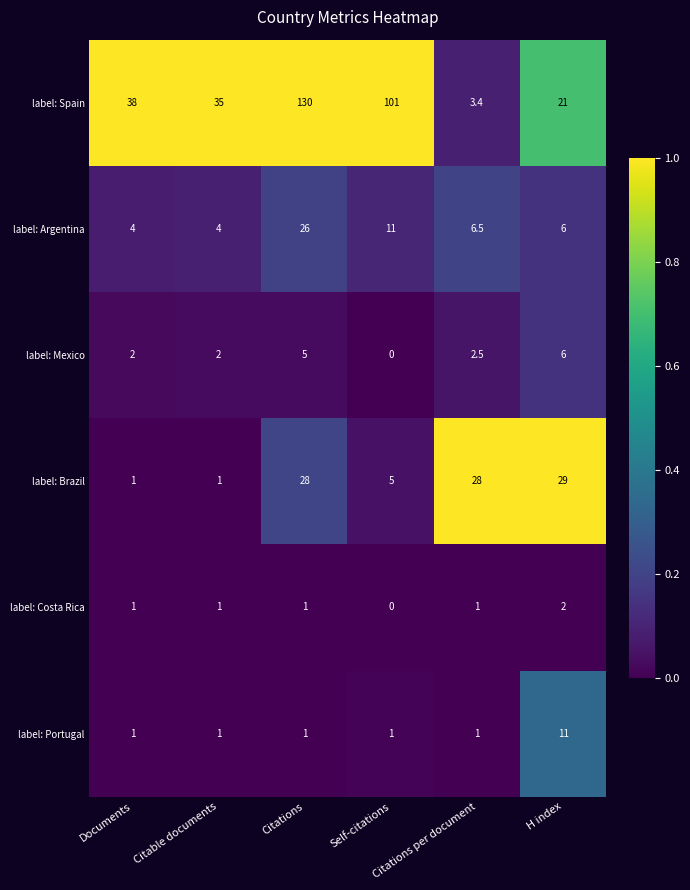

List the series in order of their peak value, lowest first.

label: Costa Rica, label: Mexico, label: Portugal, label: Argentina, label: Brazil, label: Spain